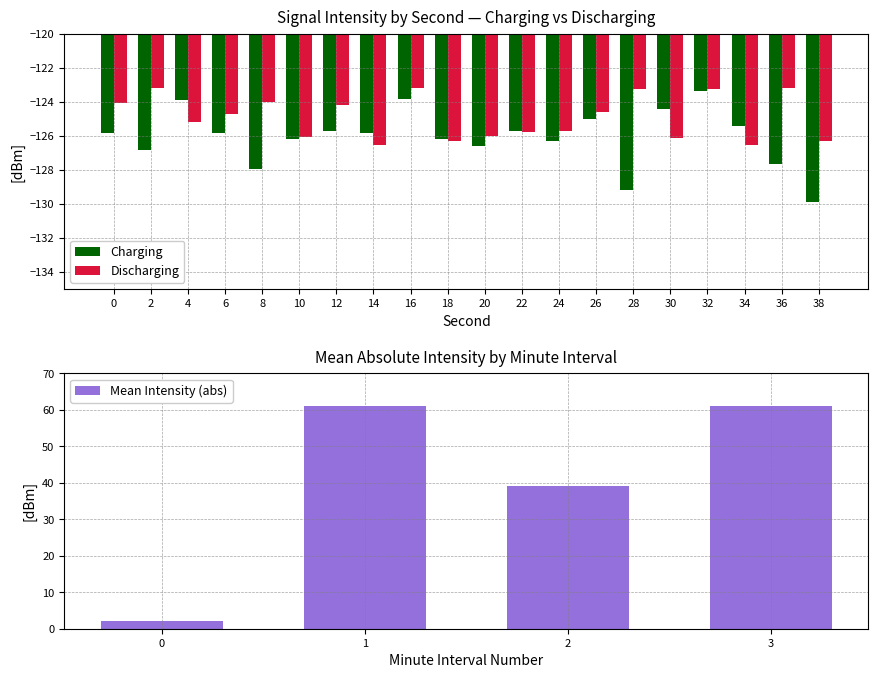

Reading left to right, extract all data points from this chart.

Charging: 0=-125.8	2=-126.8	4=-123.9	6=-125.8	8=-128.0	10=-126.2	12=-125.7	14=-125.8	16=-123.8	18=-126.2	20=-126.6	22=-125.7	24=-126.3	26=-125.0	28=-129.2	30=-124.4	32=-123.3	34=-125.4	36=-127.7	38=-129.9
Discharging: 0=-124.0	2=-123.2	4=-125.2	6=-124.7	8=-124.0	10=-126.1	12=-124.2	14=-126.5	16=-123.2	18=-126.3	20=-126.0	22=-125.8	24=-125.7	26=-124.6	28=-123.2	30=-126.1	32=-123.2	34=-126.5	36=-123.2	38=-126.3